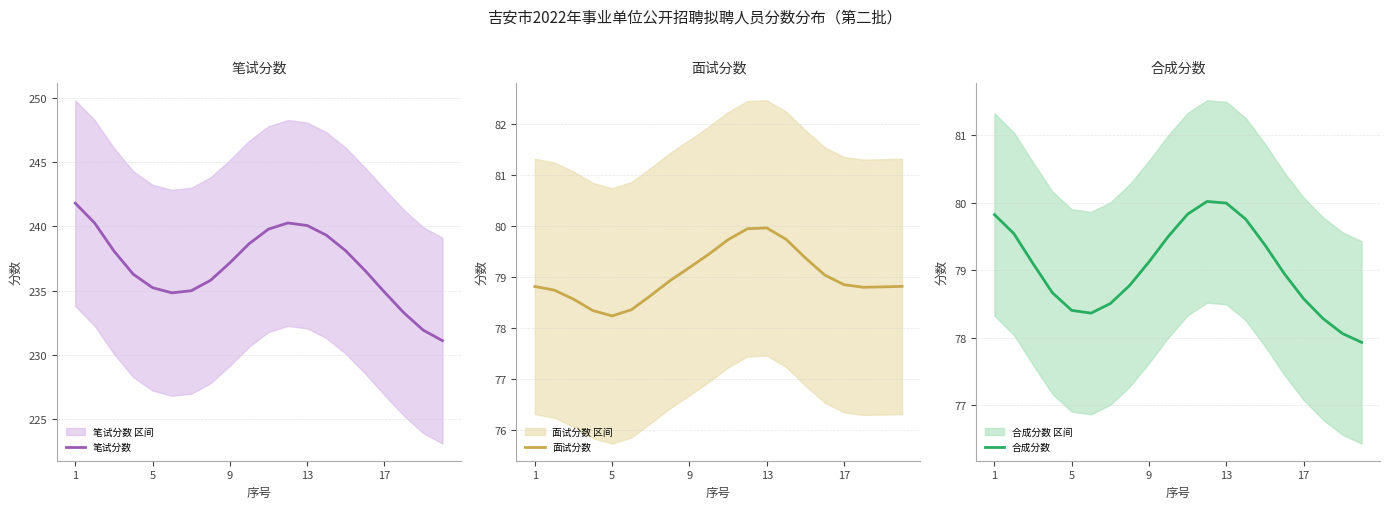

What is the total value across all series at 13?

393.3